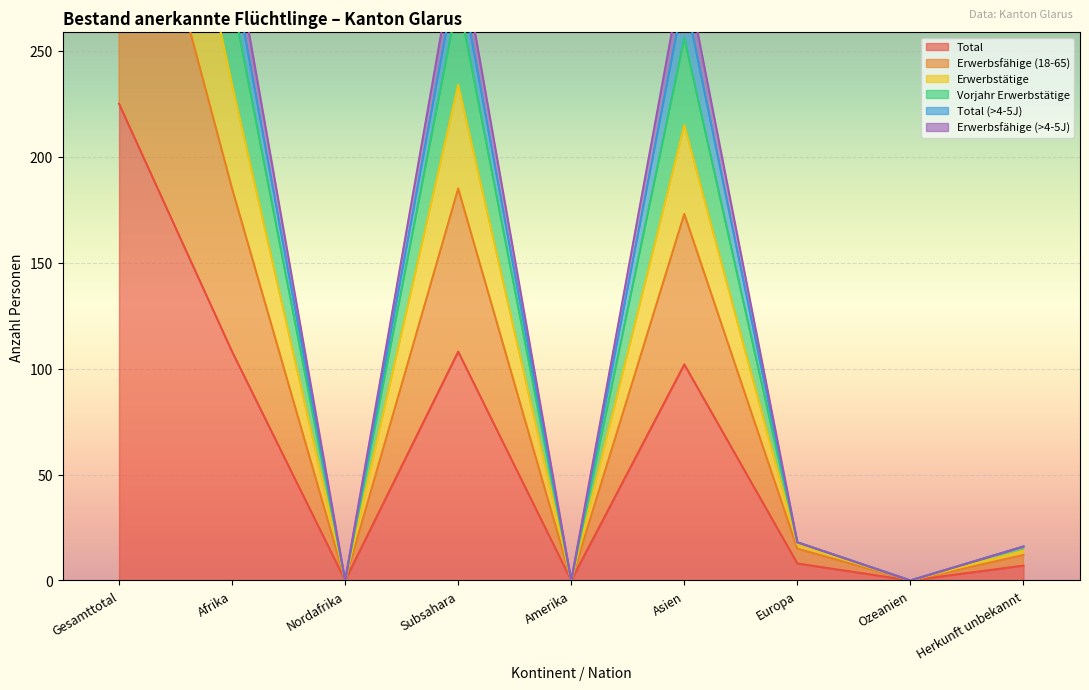

True or false: Erwerbsfähige (>4-5J) and Erwerbsfähige (18-65) cross at least once.

False